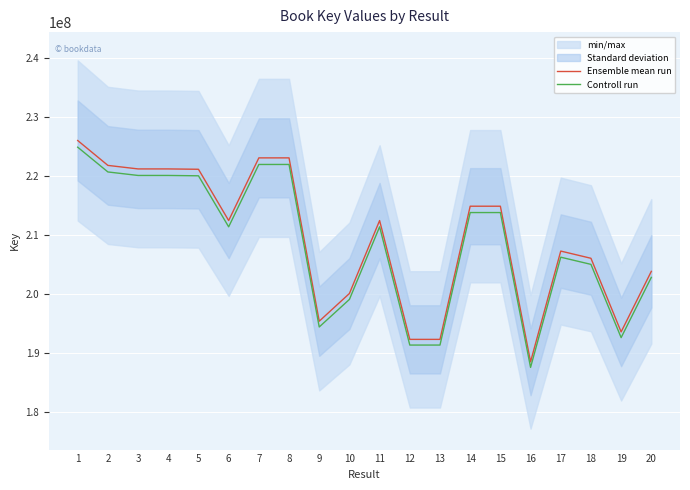

True or false: Controll run and Ensemble mean run intersect in this chart.

False